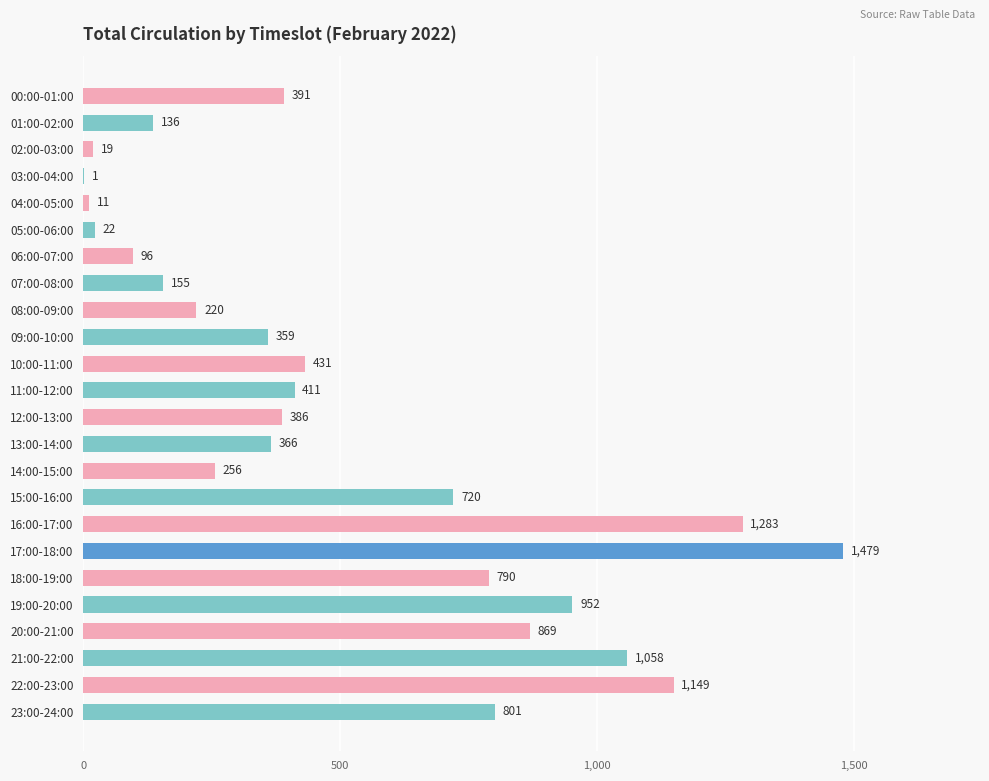

True or false: the data shows 366 at 13:00-14:00.

True